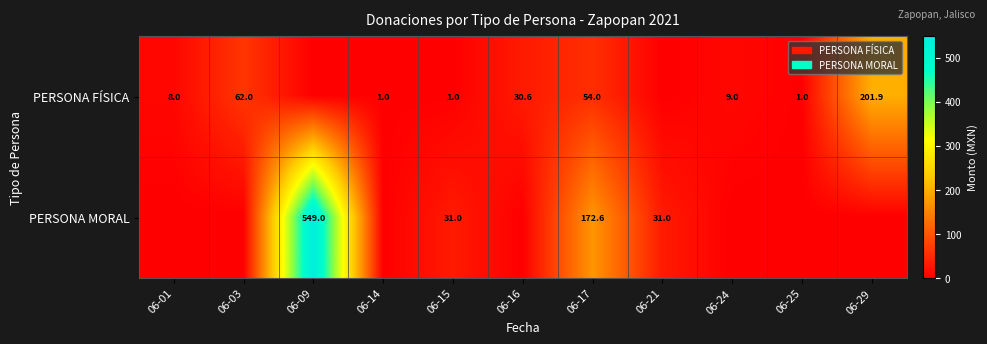

What is the sum of the PERSONA FÍSICA values at 06-15 and 06-29?

202.9